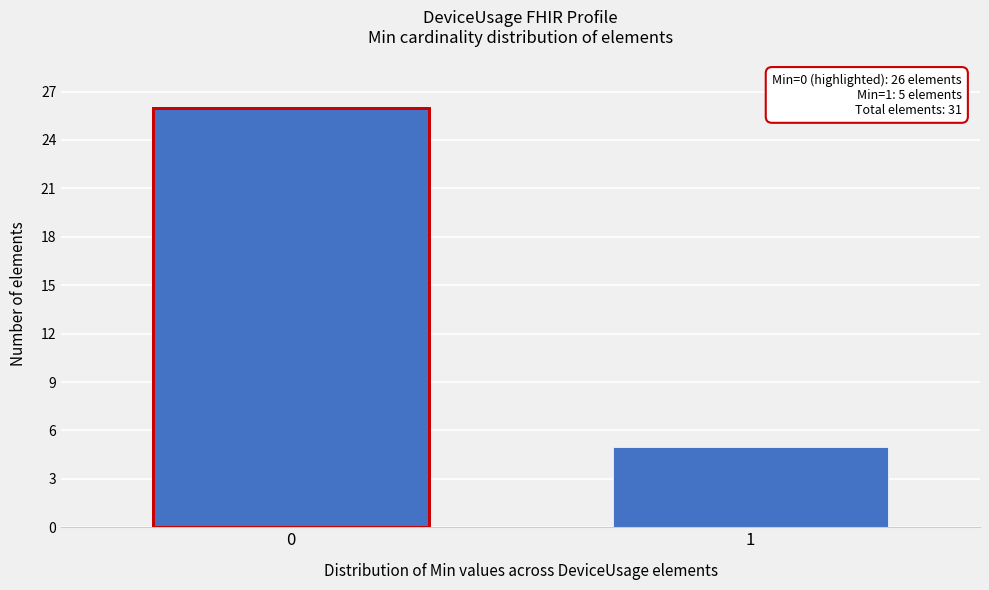

Reading left to right, list all the values displayed in this chart.

0=26	1=5